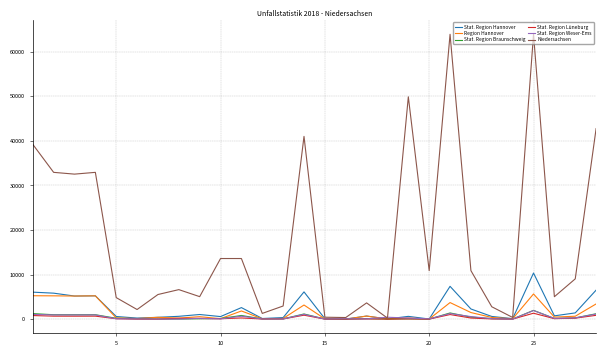

What is the maximum value for Stat. Region Hannover?

10345